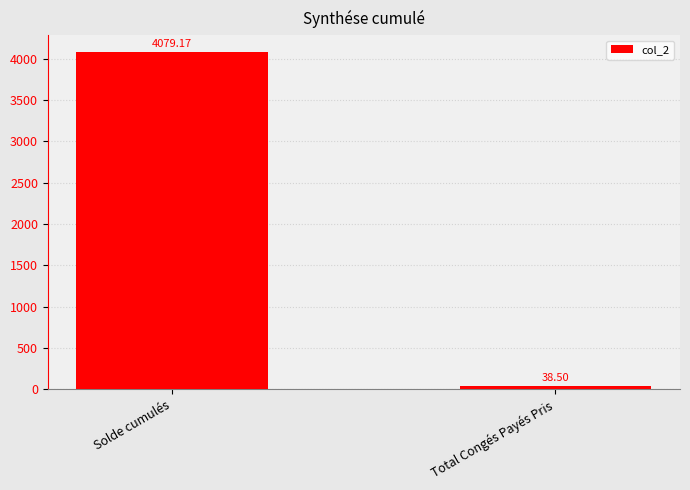

Between Solde cumulés and Total Congés Payés Pris, which is larger?

Solde cumulés